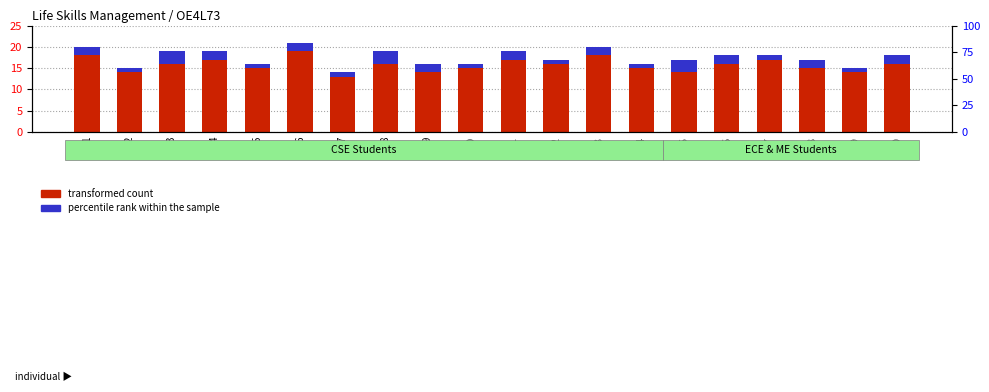

Which has a higher value, 16 or 5?

16